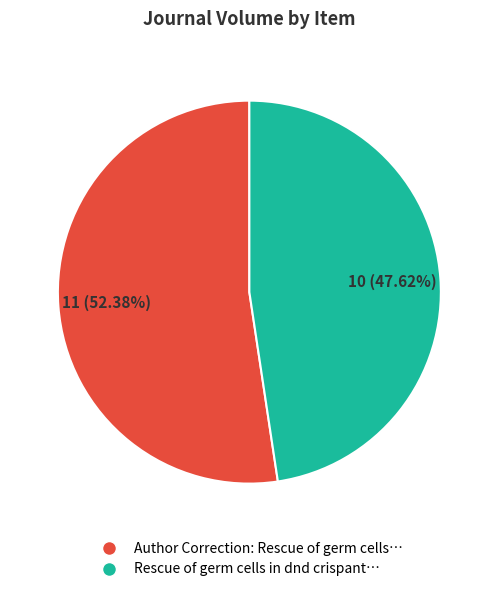

To the nearest percent, what is the difference between the largest and smallest slice percentages?

5%